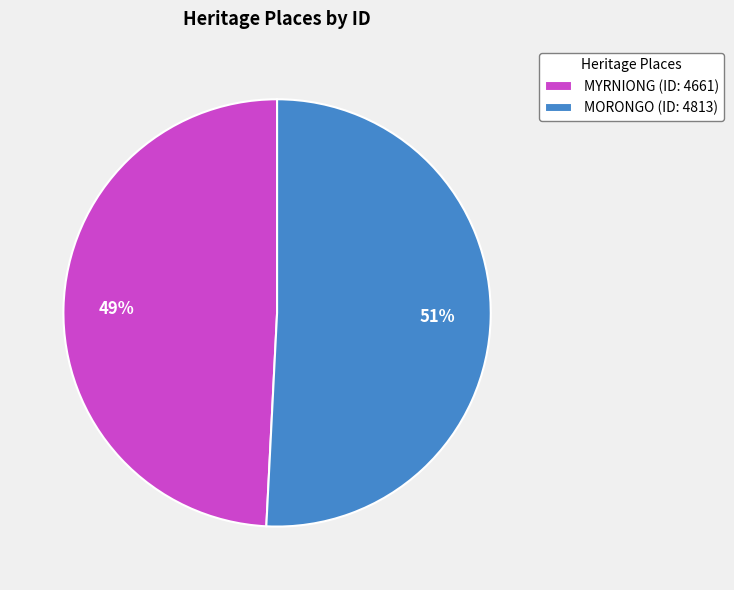

Is it true that MYRNIONG is 49% of the pie?

True